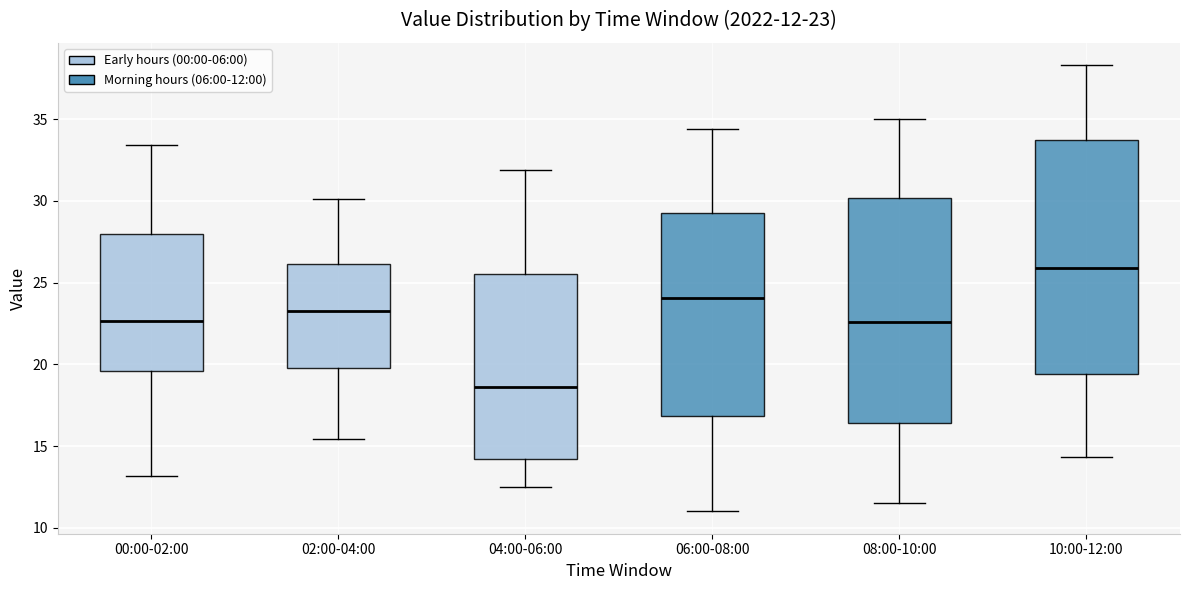

Comparing the boxes themselves (not the whiskers), which one is the tallest?

10:00-12:00